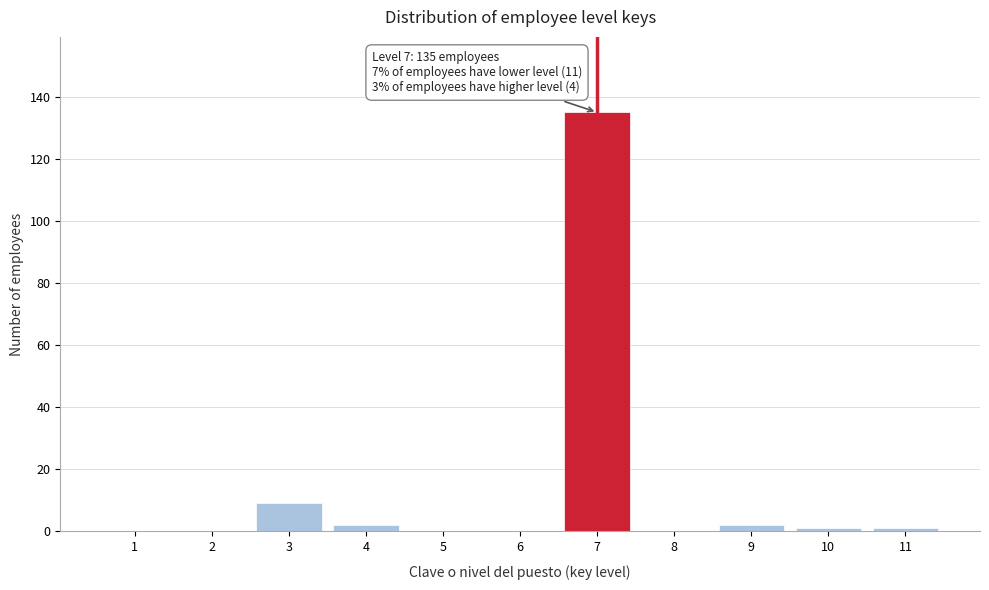

Reading right to left, extract all data points from this chart.

11=1	10=1	9=2	8=0	7=135	6=0	5=0	4=2	3=9	2=0	1=0